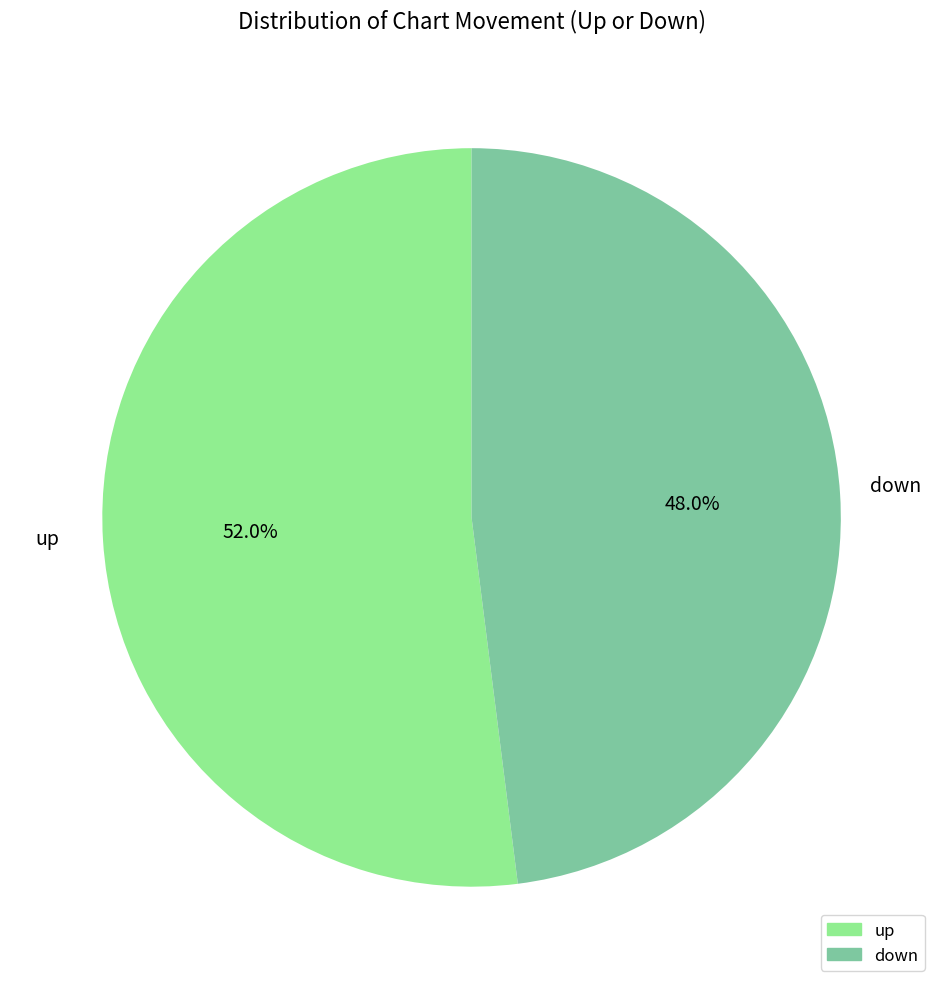

Is it true that down is 48% of the pie?

True